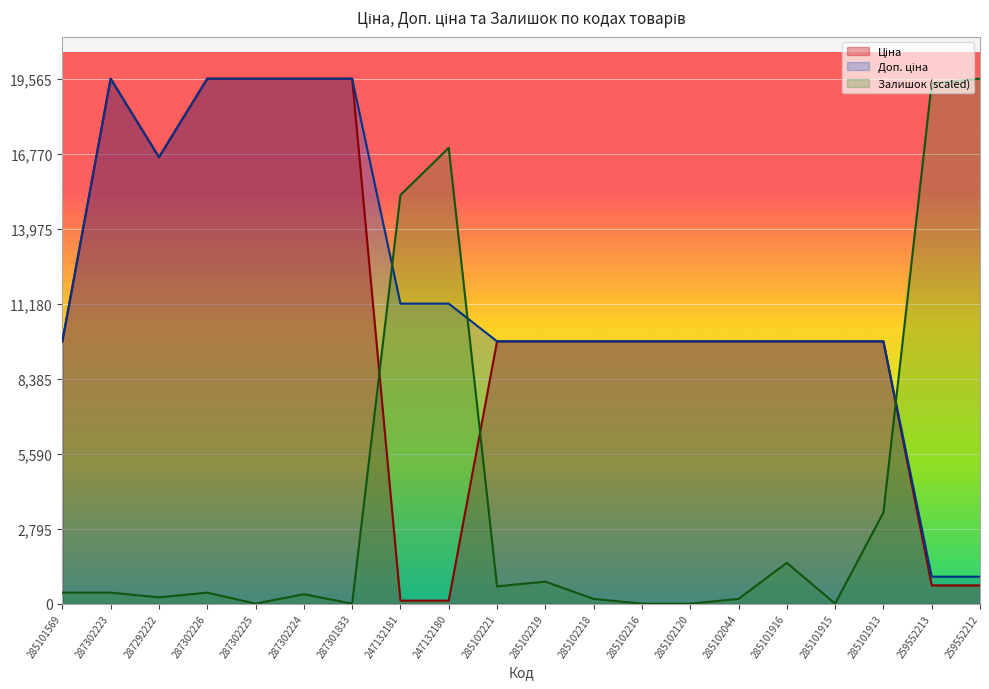

List the labels in order of Доп. ціна value, largest first.

287302223, 287302226, 287302225, 287302224, 287301833, 287292222, 247132181, 247132180, 285101569, 285102221, 285102219, 285102218, 285102216, 285102120, 285102044, 285101916, 285101915, 285101913, 259552213, 259552212